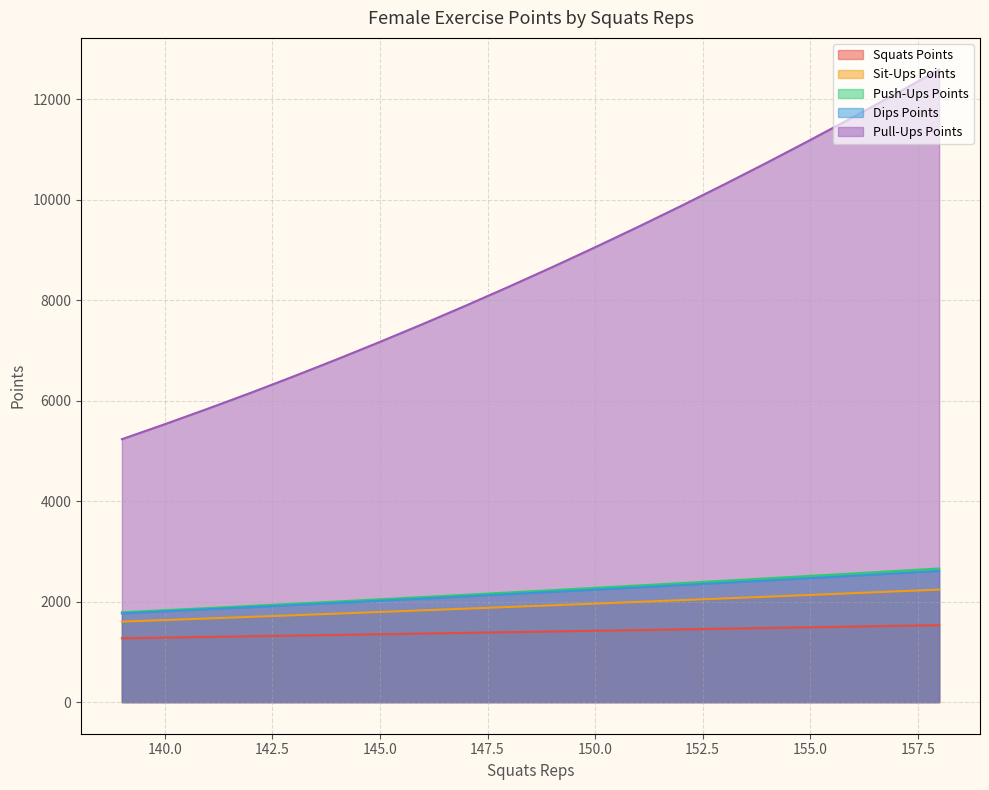

Which category has the highest value in the Dips Points series?

158